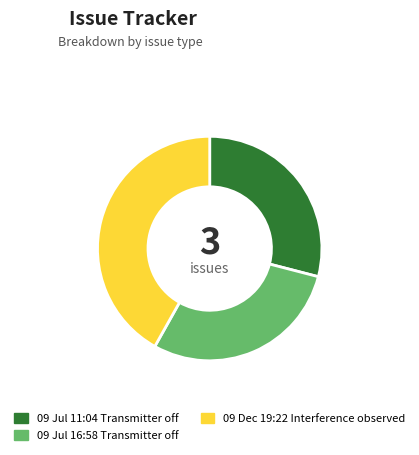

Is there a majority slice in this chart?

No